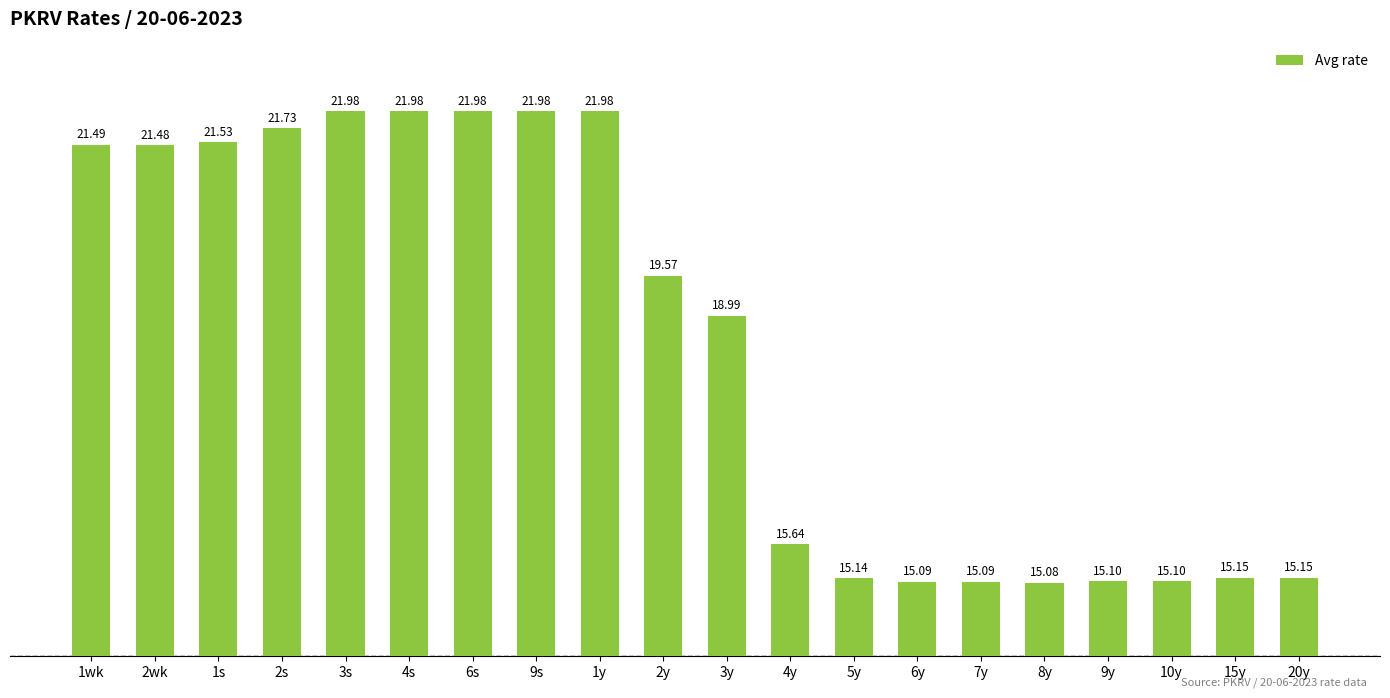

What is the difference between the maximum and minimum values?

6.9